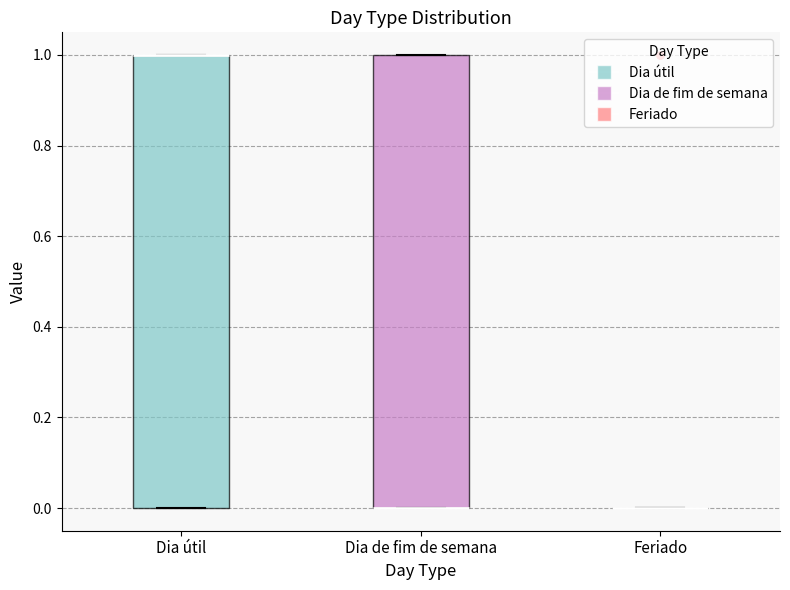

Reading left to right, read every box against the y-axis: the position of its median line, the range the box covers, and the ends of its whiskers. The values are not printed on the chart, so give them approximately, as read against the axis.

Dia útil: median 1 (drawn on the box's upper edge), box 0 to 1, whiskers 0 to 1
Dia de fim de semana: median 0 (drawn on the box's lower edge), box 0 to 1, whiskers 0 to 1
Feriado: box collapsed to a line at 0, whiskers 0 to 0